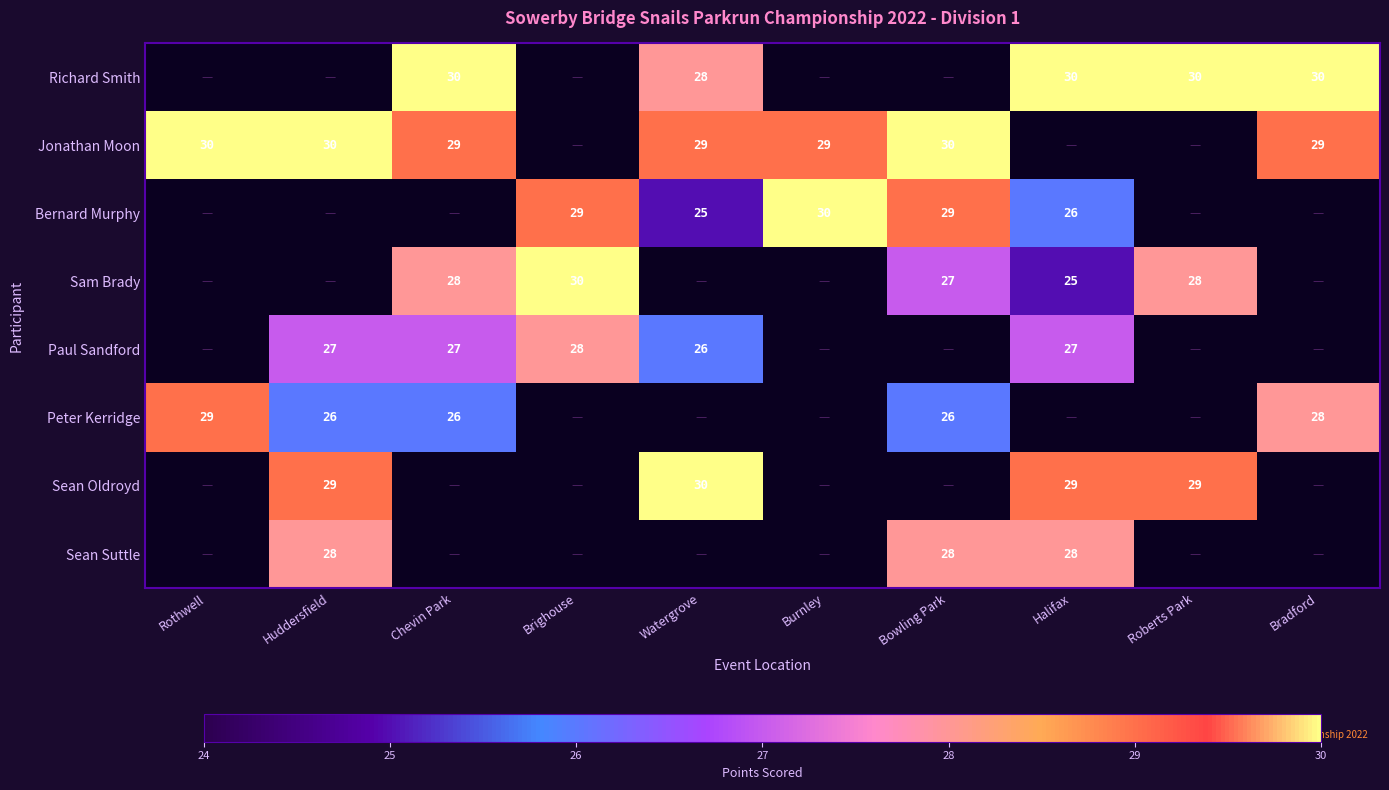

What is the sum of the Sean Oldroyd values at Watergrove and Halifax?

59